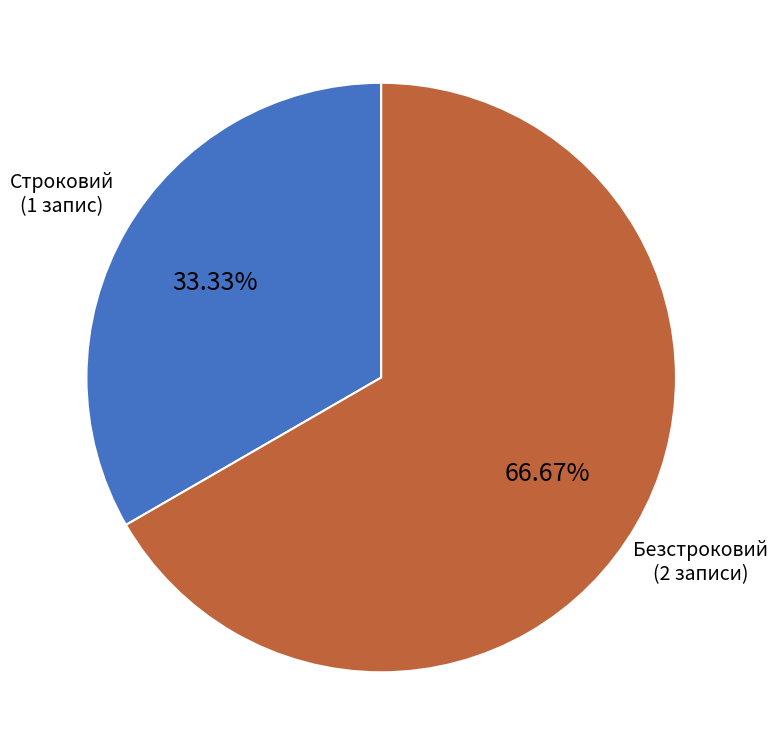

Does any single category account for the majority?

Yes